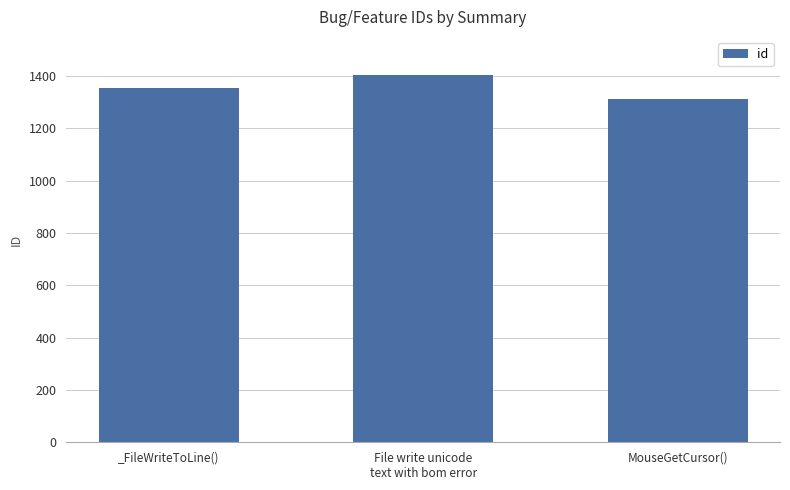

Which label corresponds to the largest value in the chart?

File write unicode
text with bom error